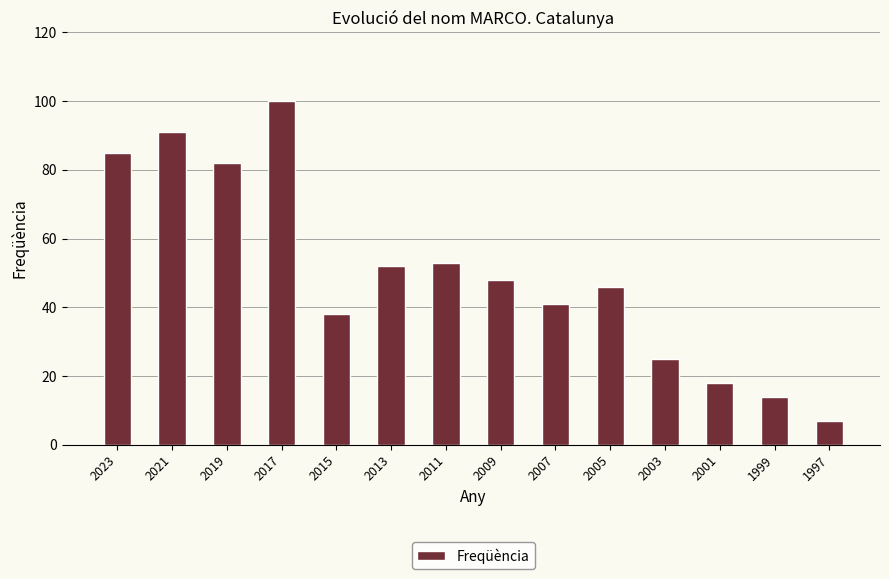

Rank the categories by value from lowest to highest.

1997, 1999, 2001, 2003, 2015, 2007, 2005, 2009, 2013, 2011, 2019, 2023, 2021, 2017